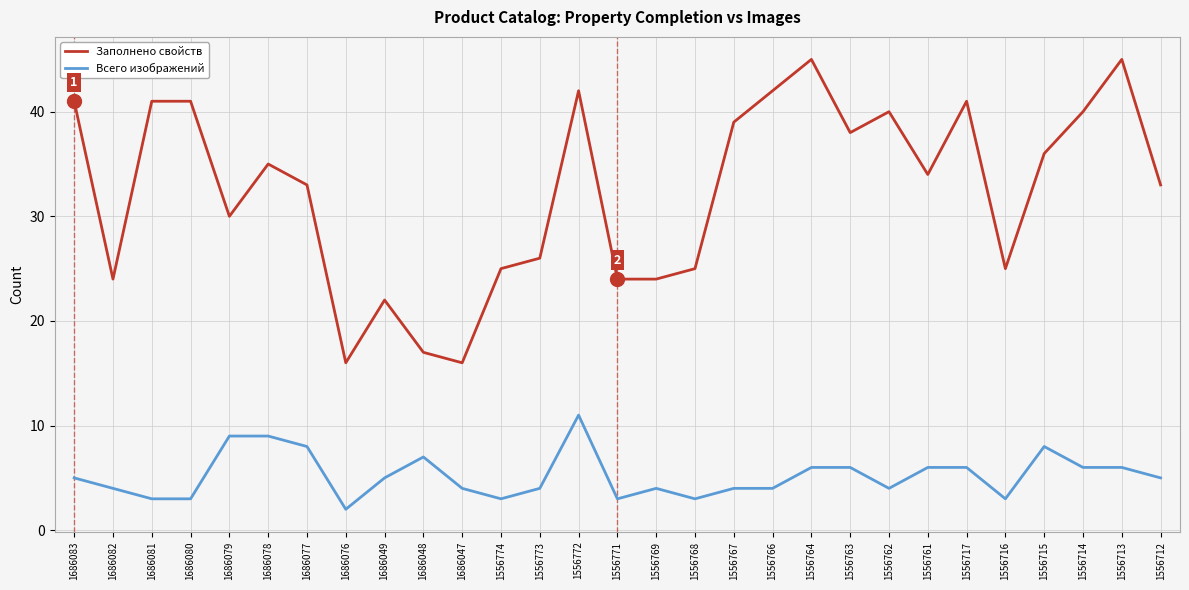

What is the spread (max minus min) of values at 1556767?

35